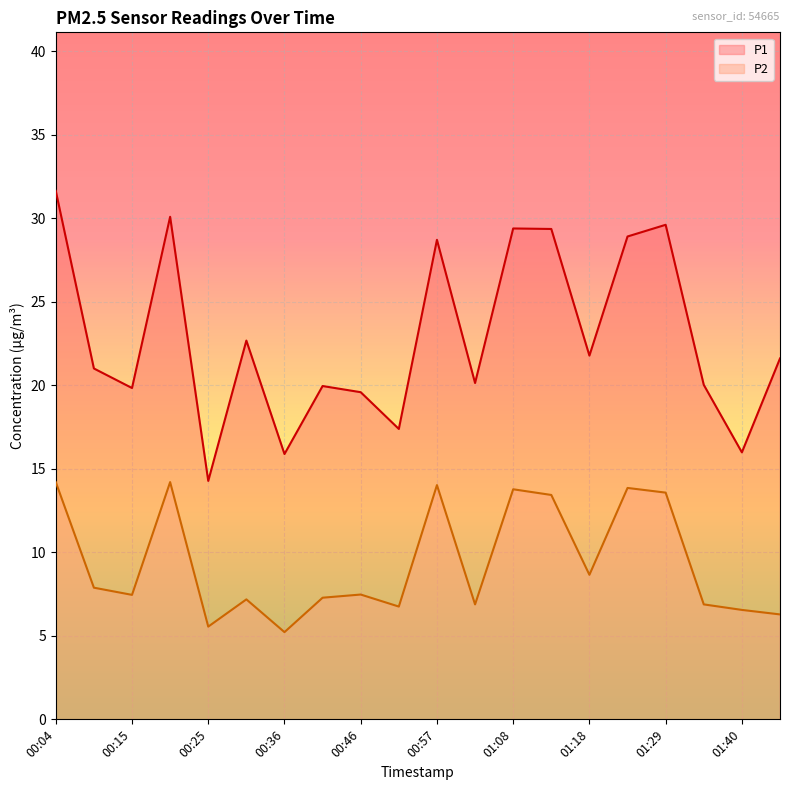

Read the P1 value at 00:52.

17.4